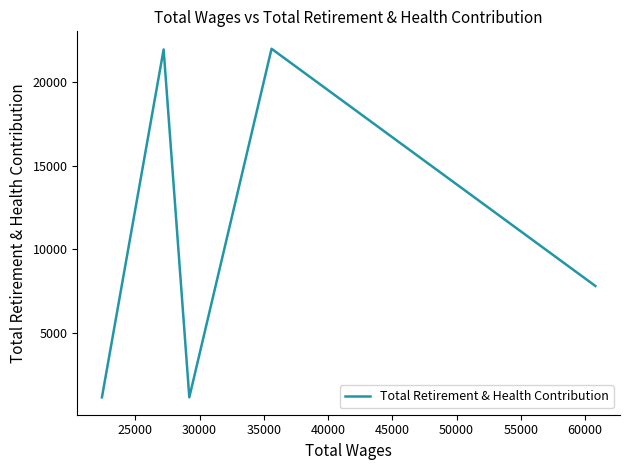

What is the difference between the maximum and second lowest values?

20877